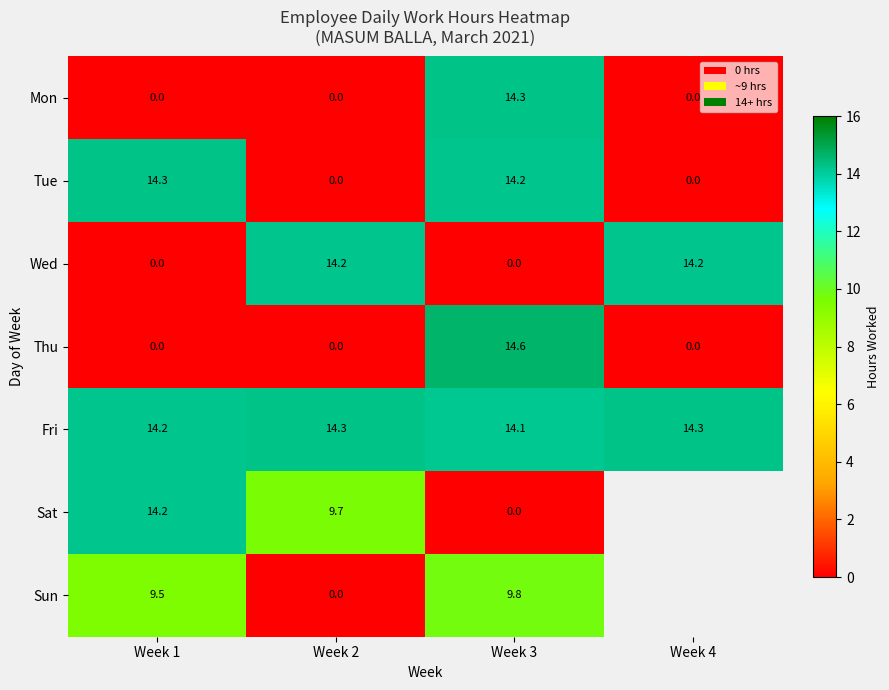

Is it true that Tue equals 14.2 at Week 3?

True